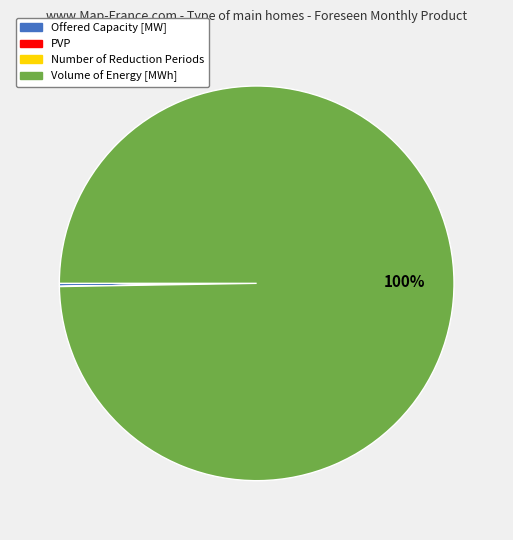

True or false: Volume of Energy [MWh] accounts for 87% of the total.

False